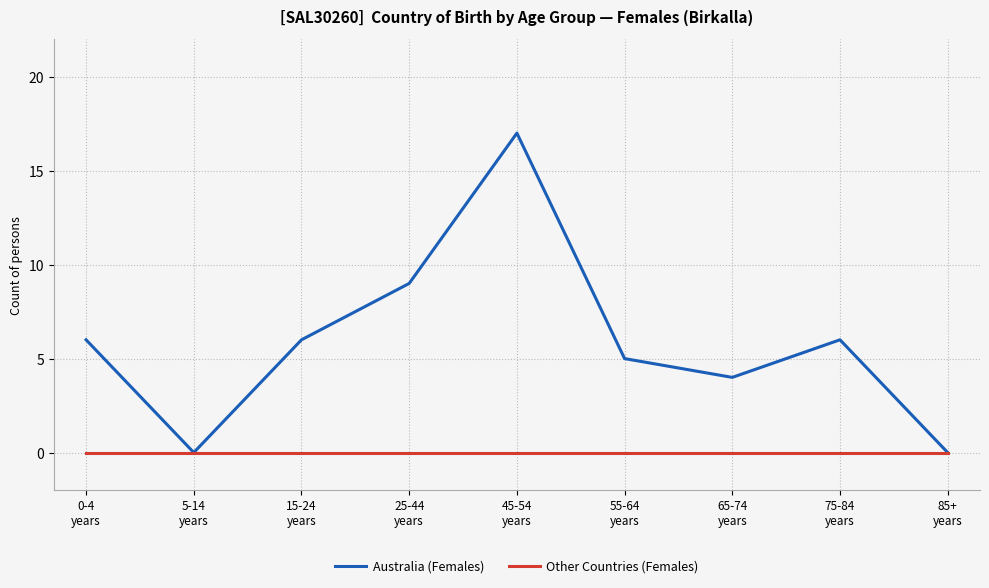

What is the total value across all series at 0-4
years?

6